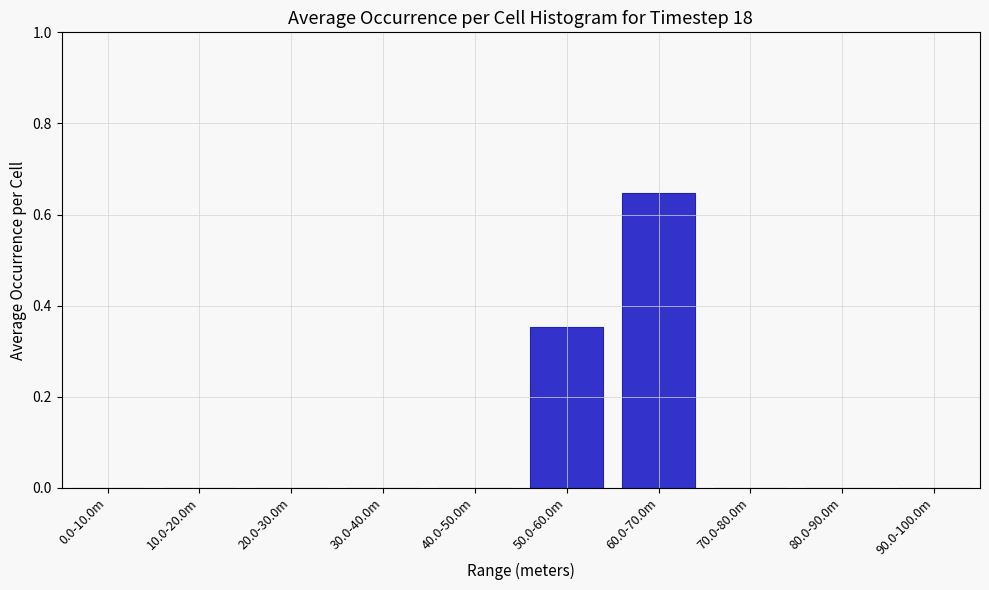

What is the sum of all values?

1.0